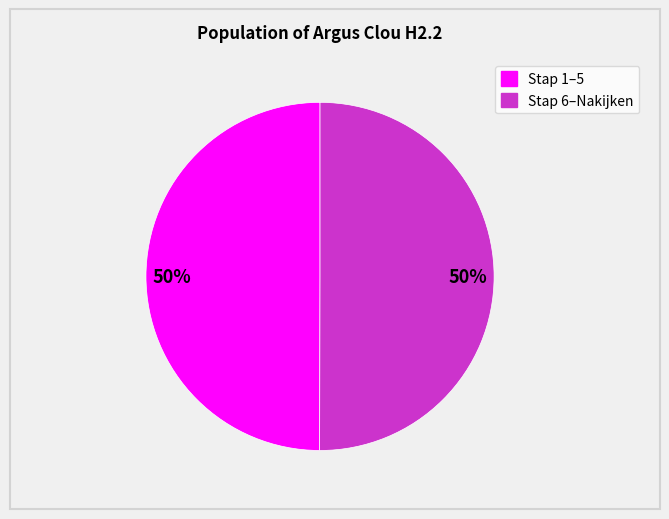

To the nearest percent, what is the average slice percentage?

50%